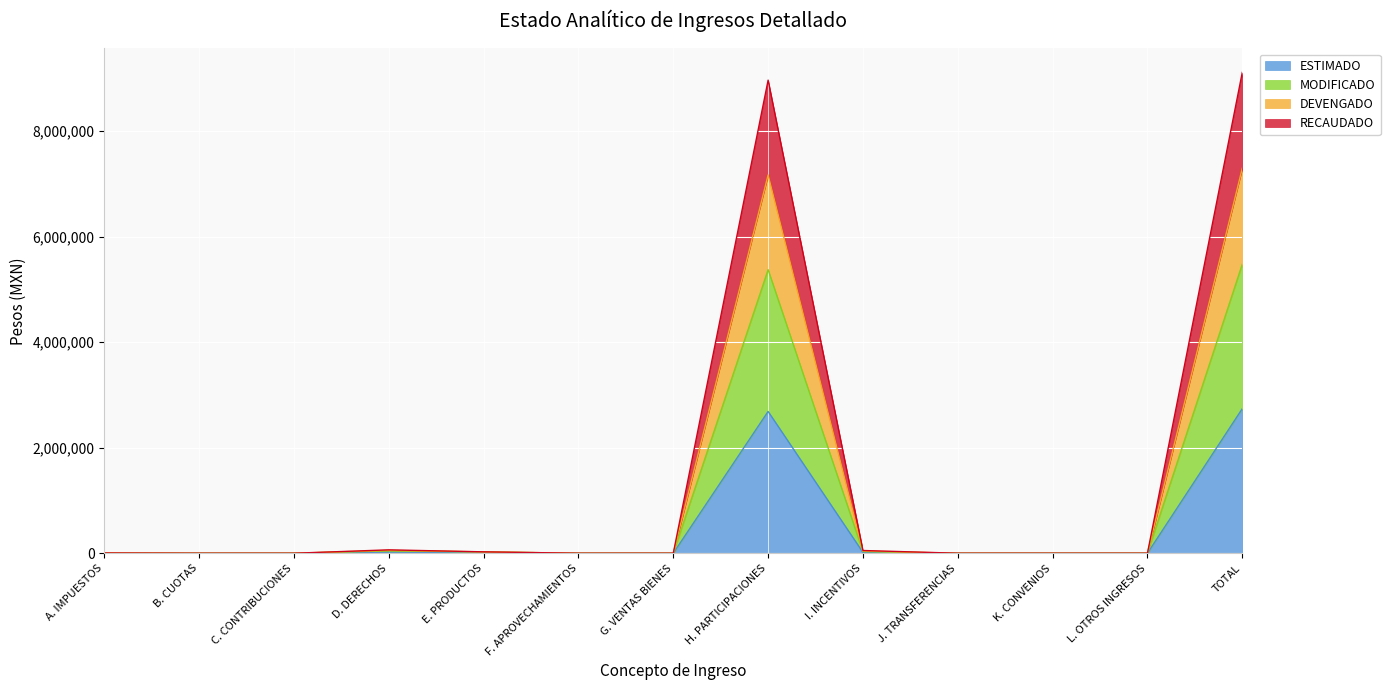

Which series changed the most between C. CONTRIBUCIONES and L. OTROS INGRESOS?

ESTIMADO